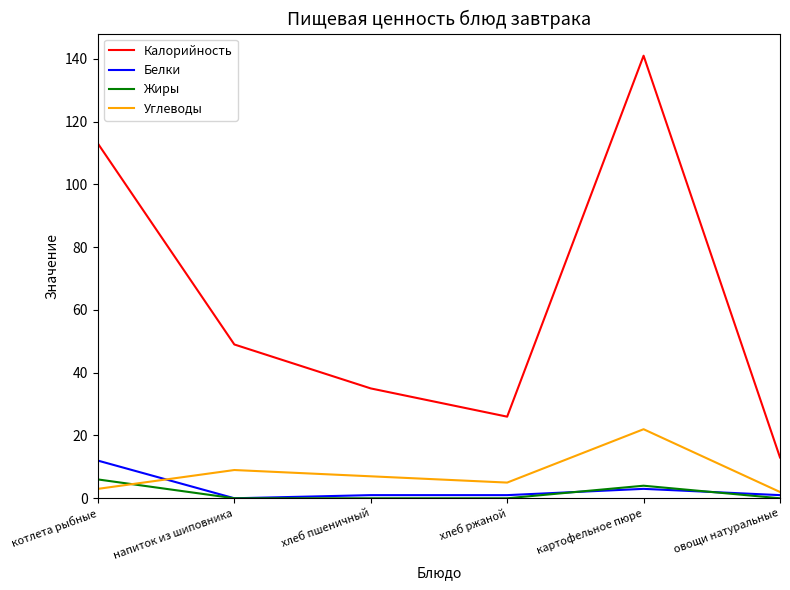

True or false: Жиры and Углеводы intersect in this chart.

True